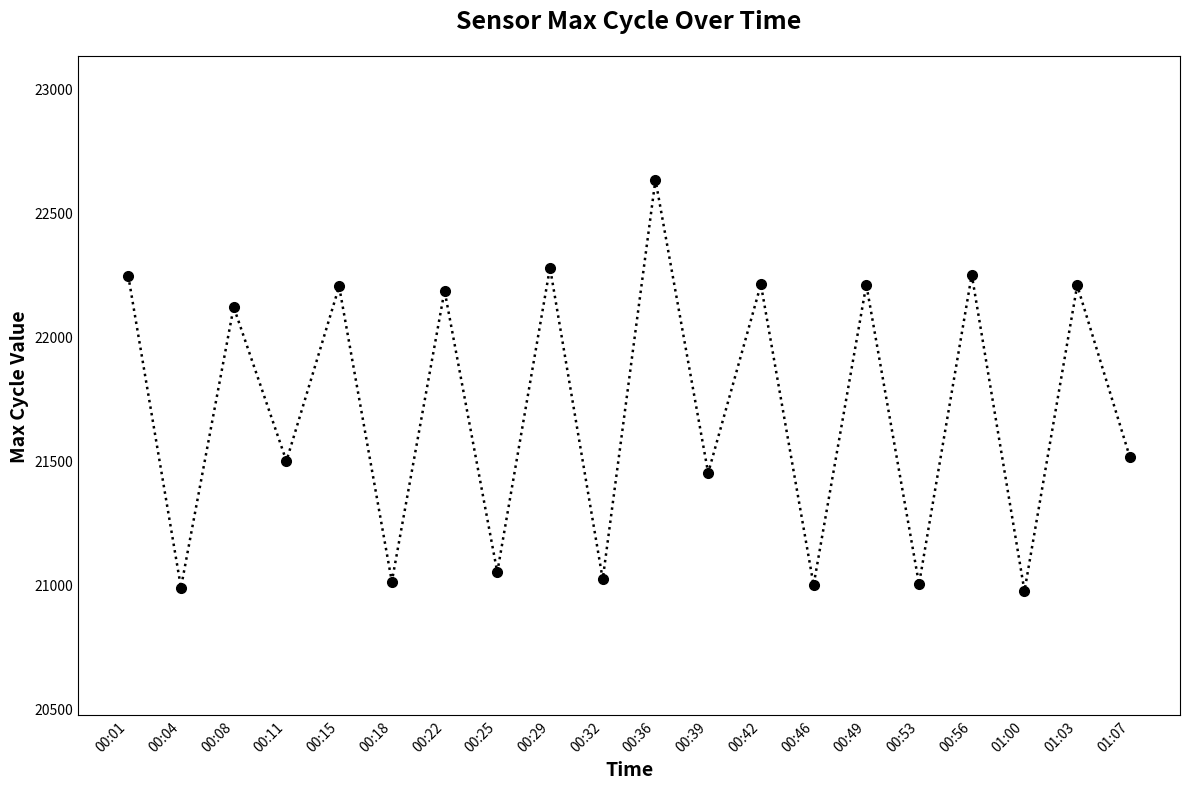

What is the difference between the maximum and minimum values?

1658